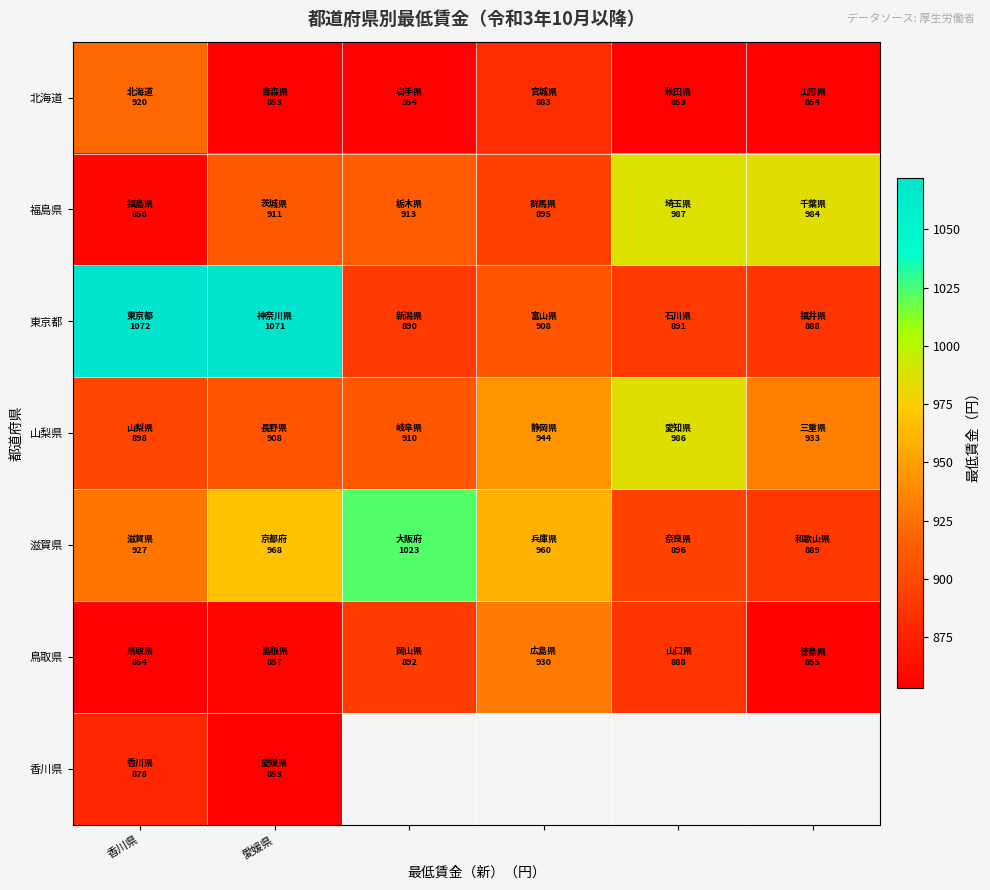

What is the spread (max minus min) of values at 3?

77.0